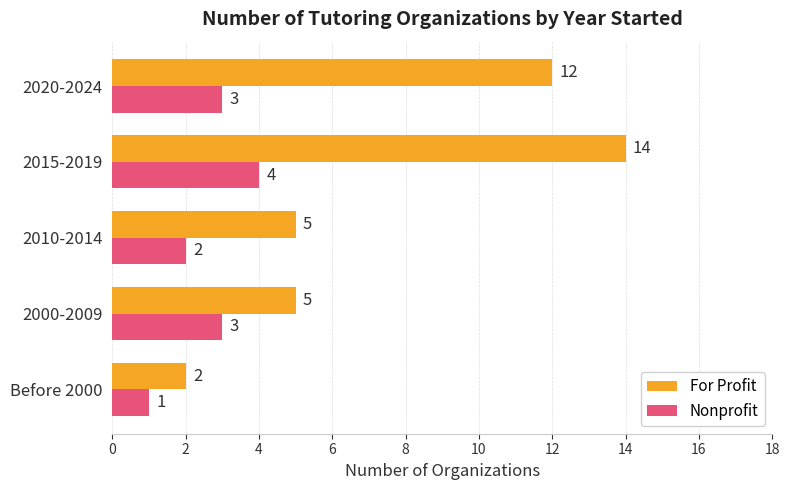

Is the value of Nonprofit at 2020-2024 greater than the value of For Profit at 2015-2019?

No